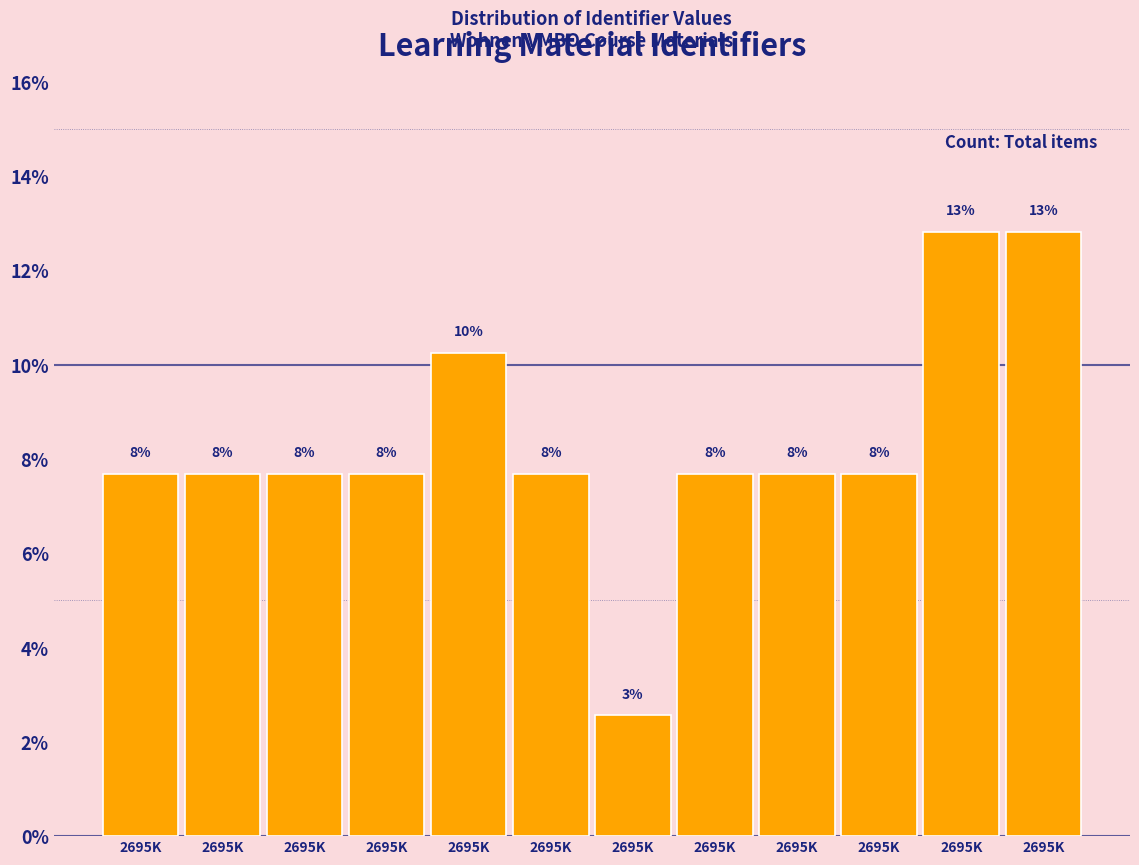

Does the chart contain any negative values?

No